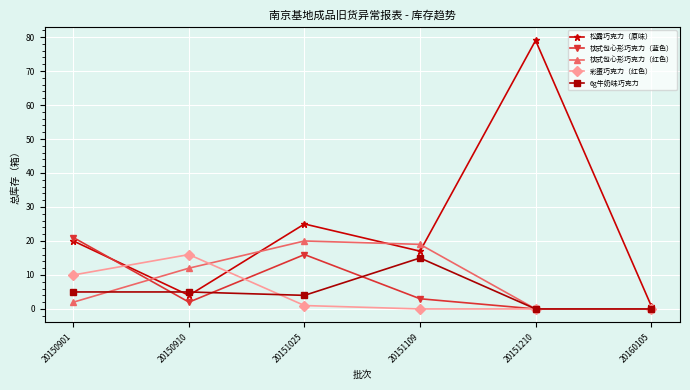

At which category does 松露巧克力（原味） reach its first local peak?

20151025